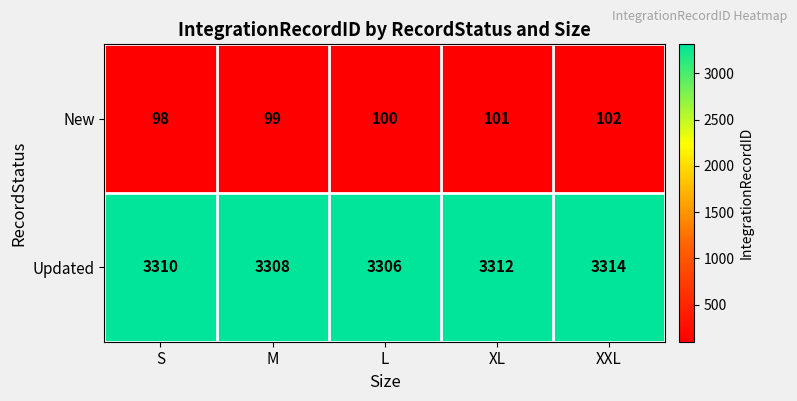

What is the average value of the New series?

100